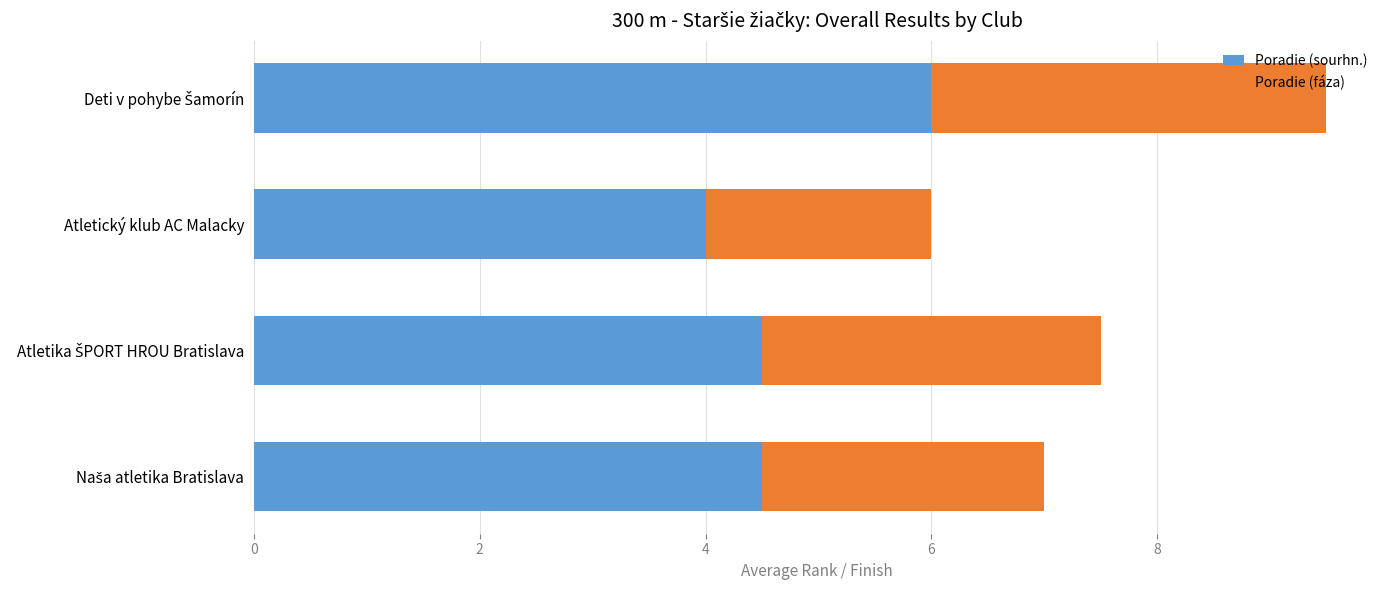

What is the lowest value of the Poradie (sourhn.) series?

4.0